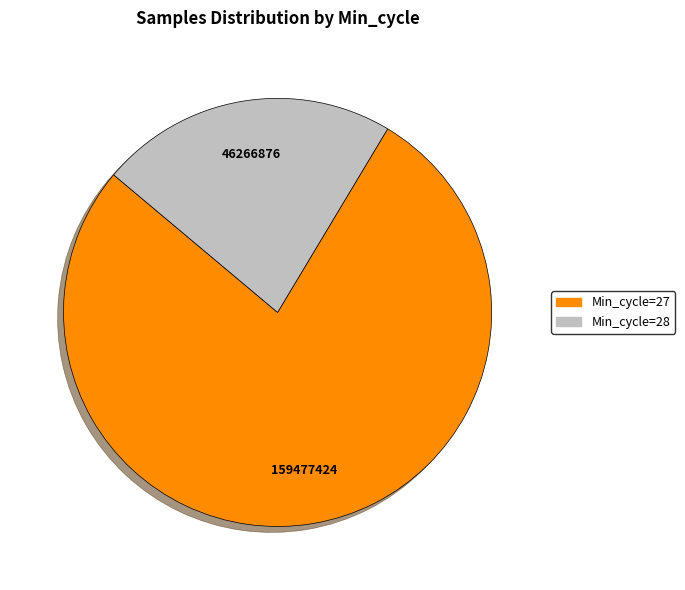

How many slices are in this pie chart?

2